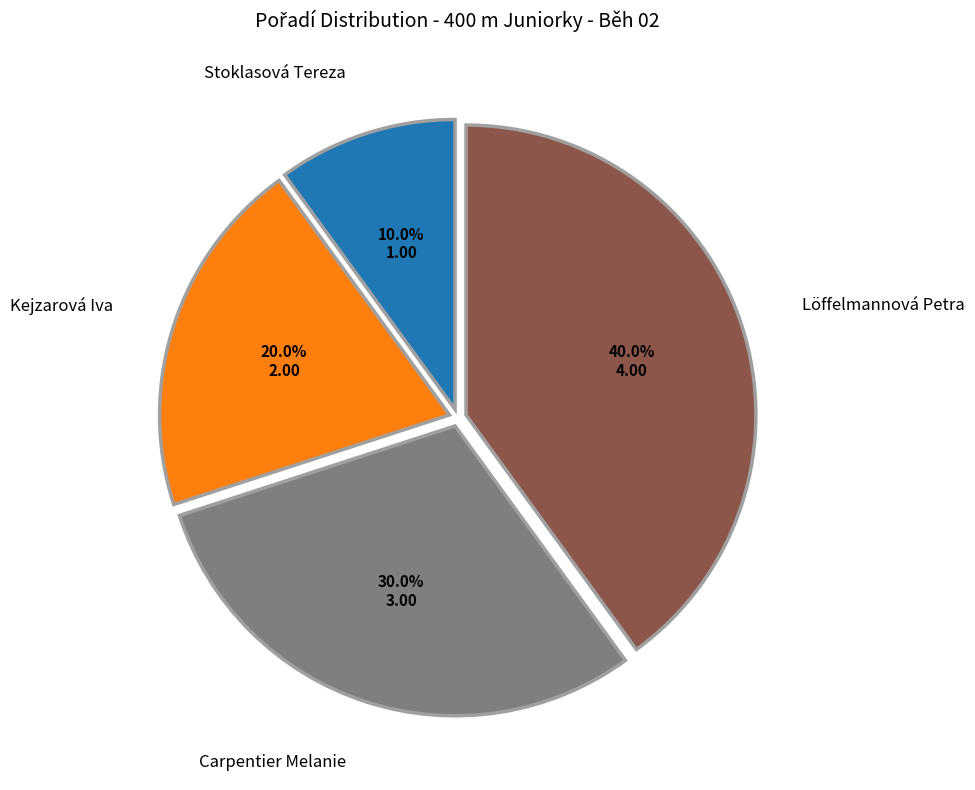

To the nearest percent, what portion does Stoklasová Tereza represent?

10%